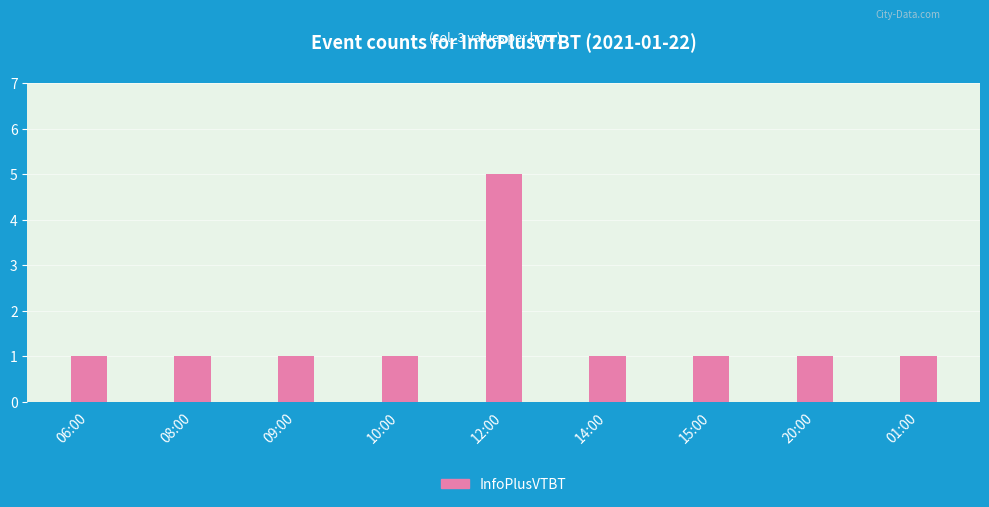

What is the greatest value displayed?

5